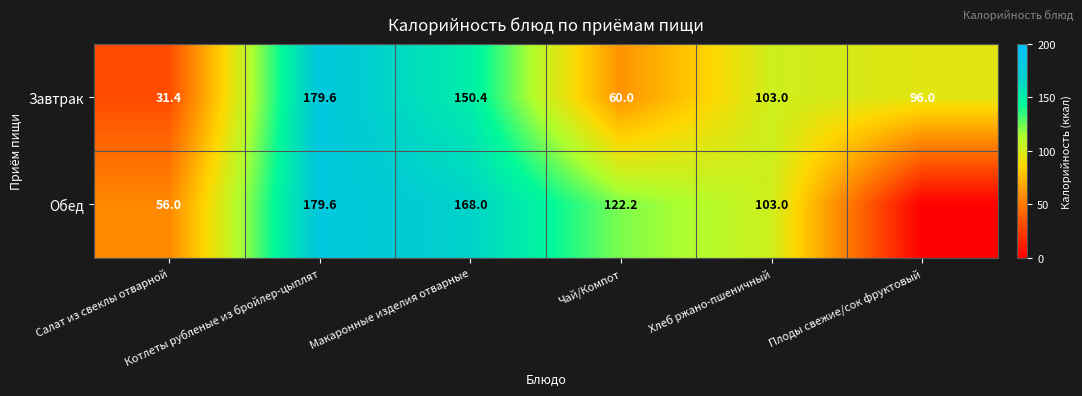

Between Салат из свеклы отварной and Котлеты рубленые из бройлер-цыплят, which series saw the biggest shift?

Завтрак